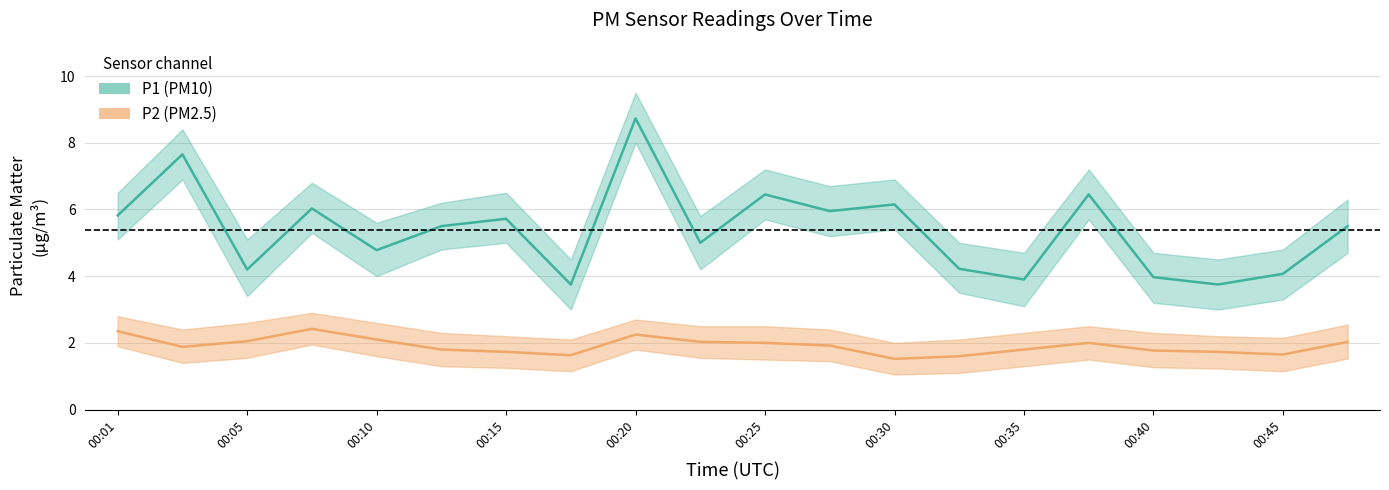

Which series changed the most between 00:42 and 00:45?

P1